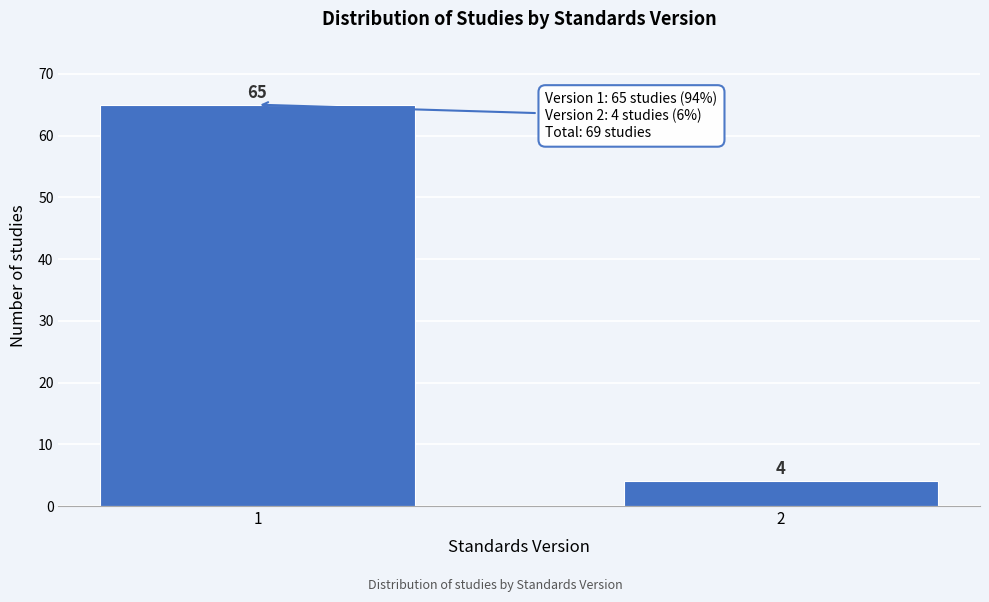

Reading left to right, extract all data points from this chart.

65	4